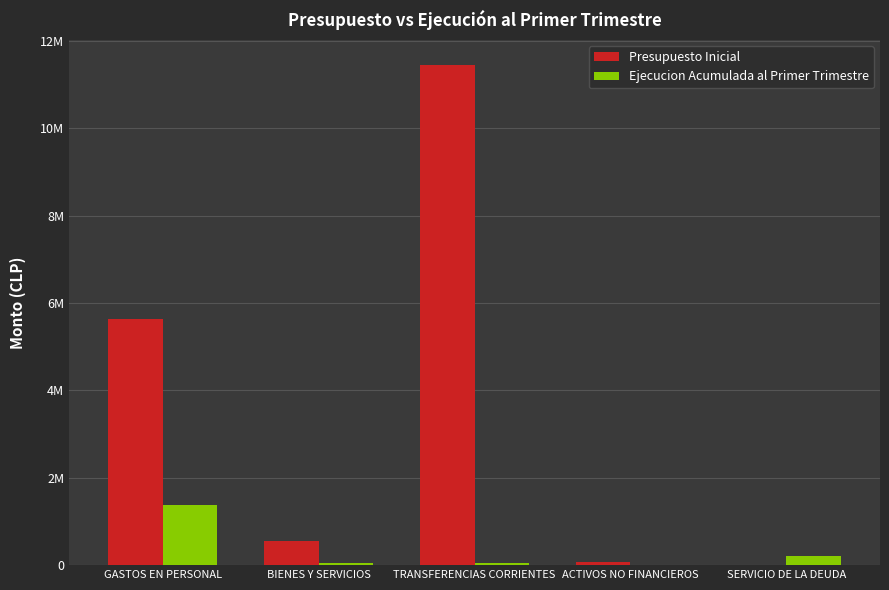

What value does the Presupuesto Inicial series have at GASTOS EN PERSONAL?

5638172